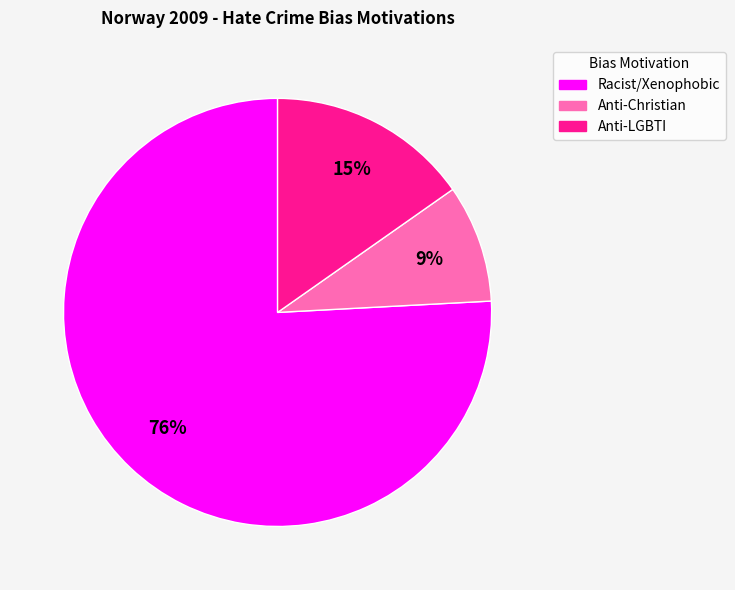

Which category has the smallest portion of the pie?

Anti-Christian